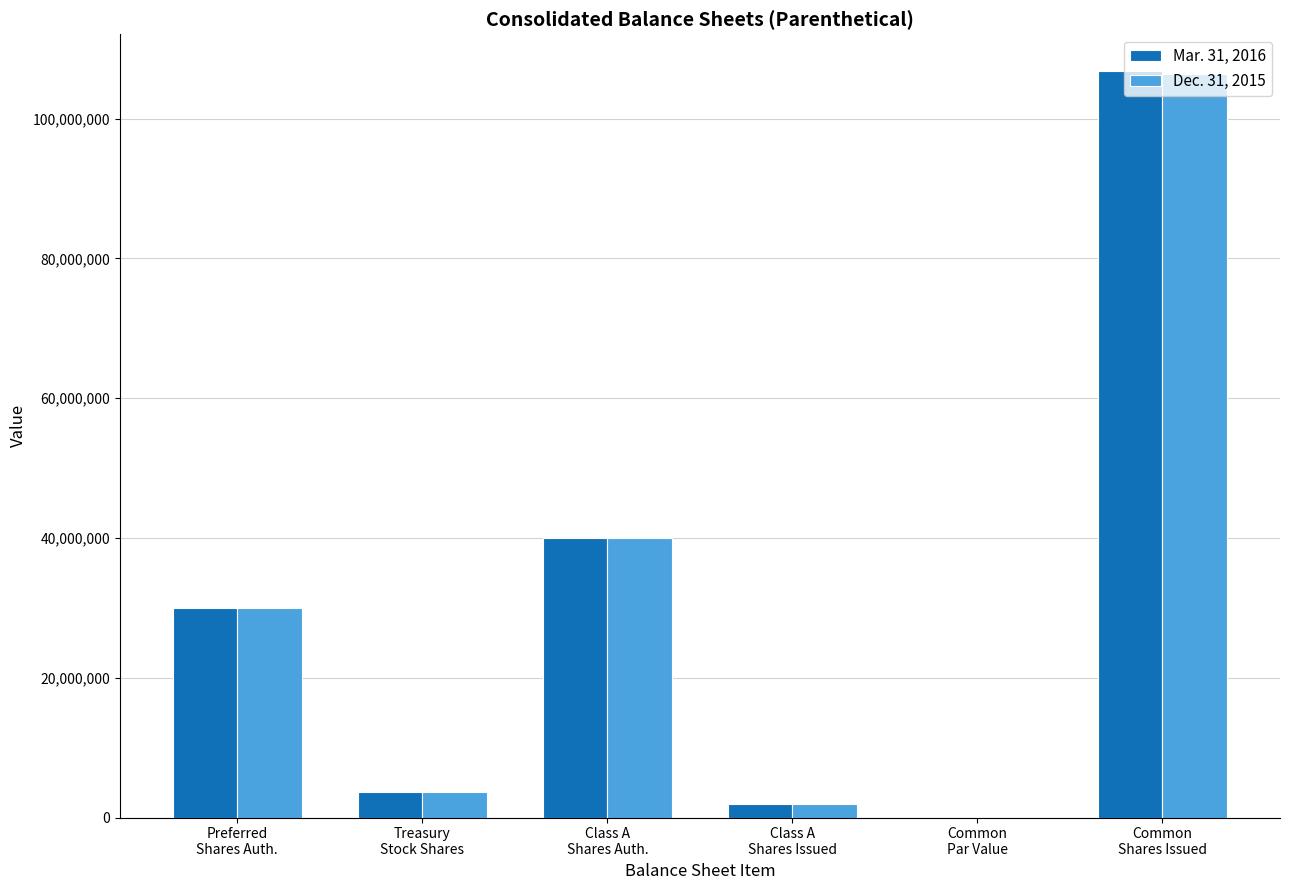

Is it true that Dec. 31, 2015 equals 3642820.0 at Treasury
Stock Shares?

True